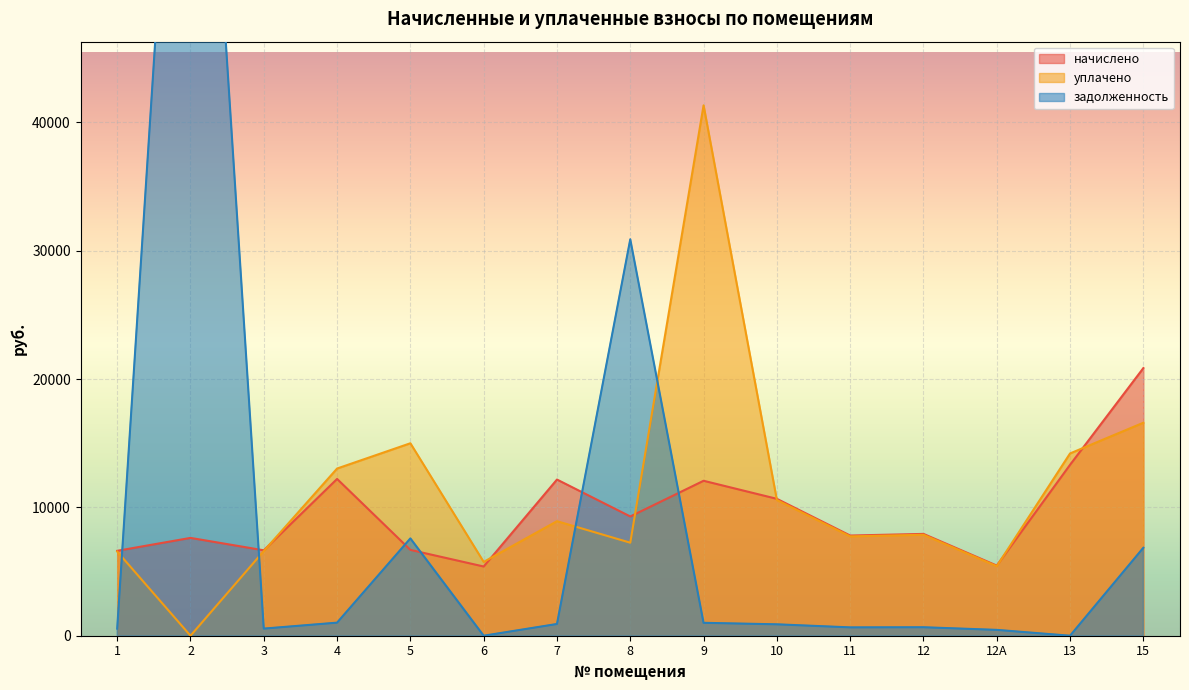

True or false: уплачено and задолженность cross at least once.

True